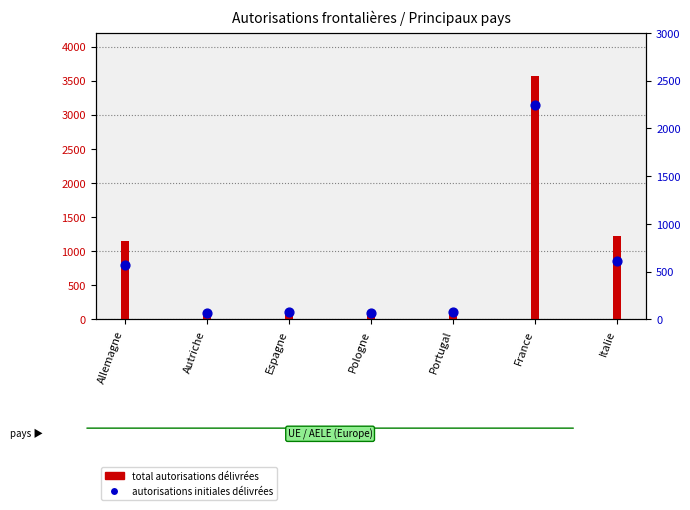

At how many categories does at least one series exceed 2965?

1